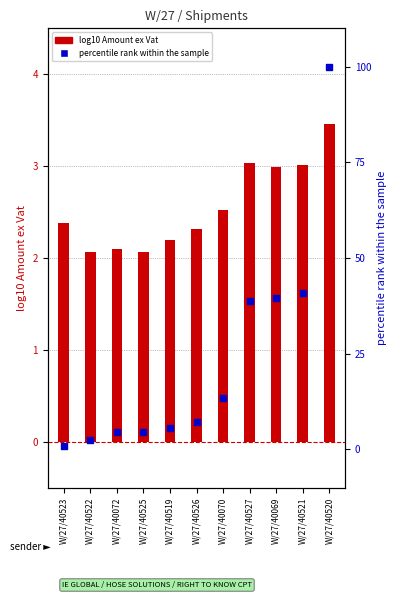

Which series has the largest total across all categories?

percentile rank within the sample